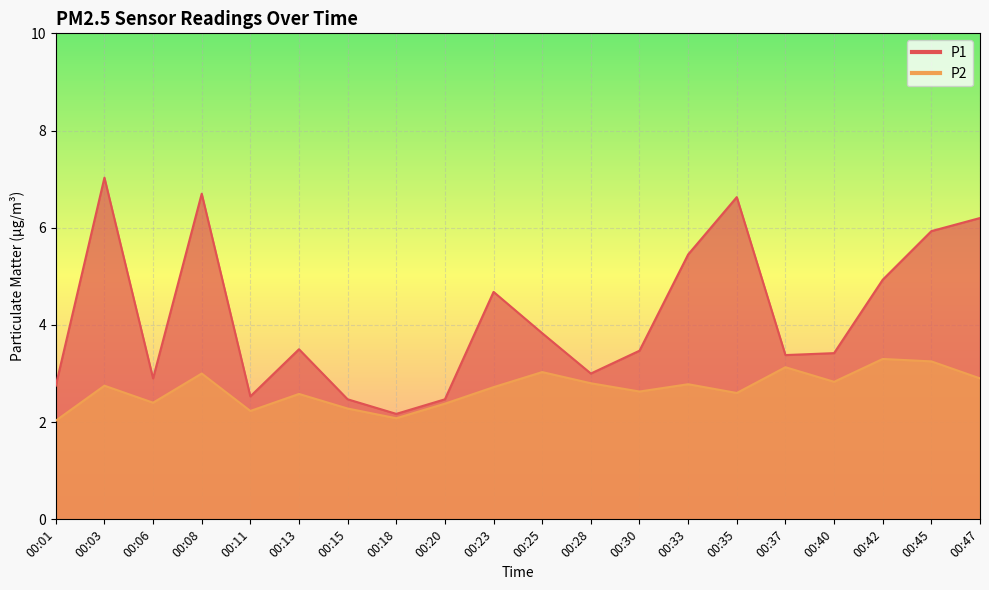

What is the maximum value for P1?

7.0